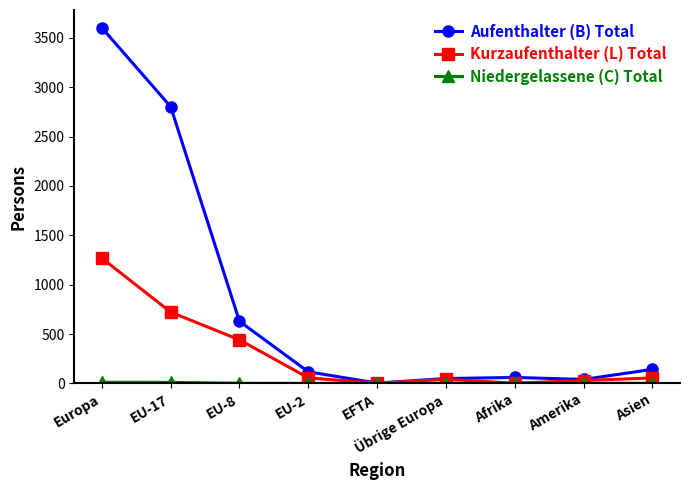

What is the total value across all series at Europa?

4883